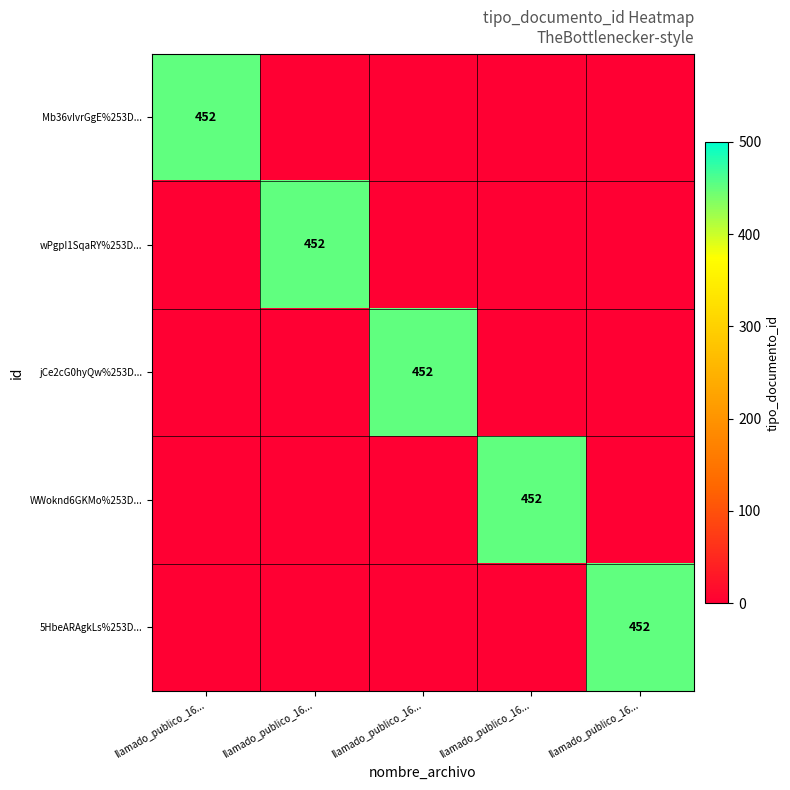

Is it true that jCe2cG0hyQw%253D... equals 236 at llamado_publico_16...?

False